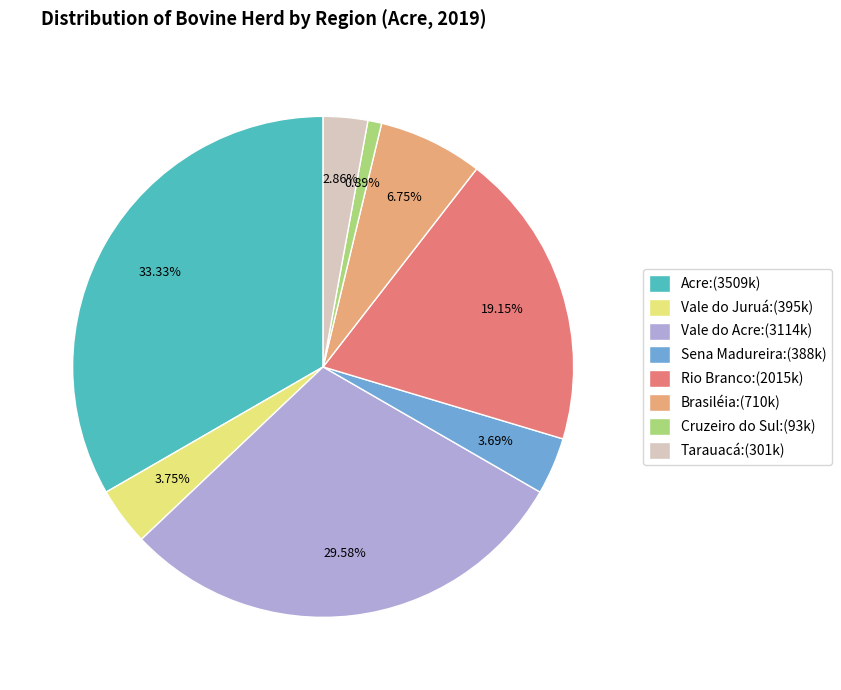

Does Cruzeiro do Sul represent more than half of the total?

No